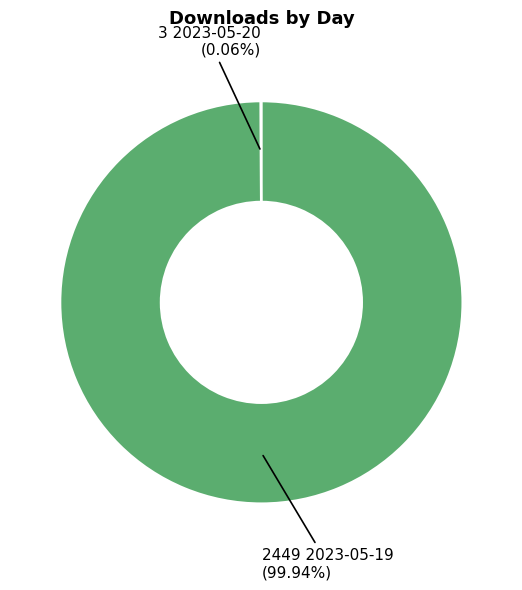

Is there any slice that represents more than half of the pie?

Yes